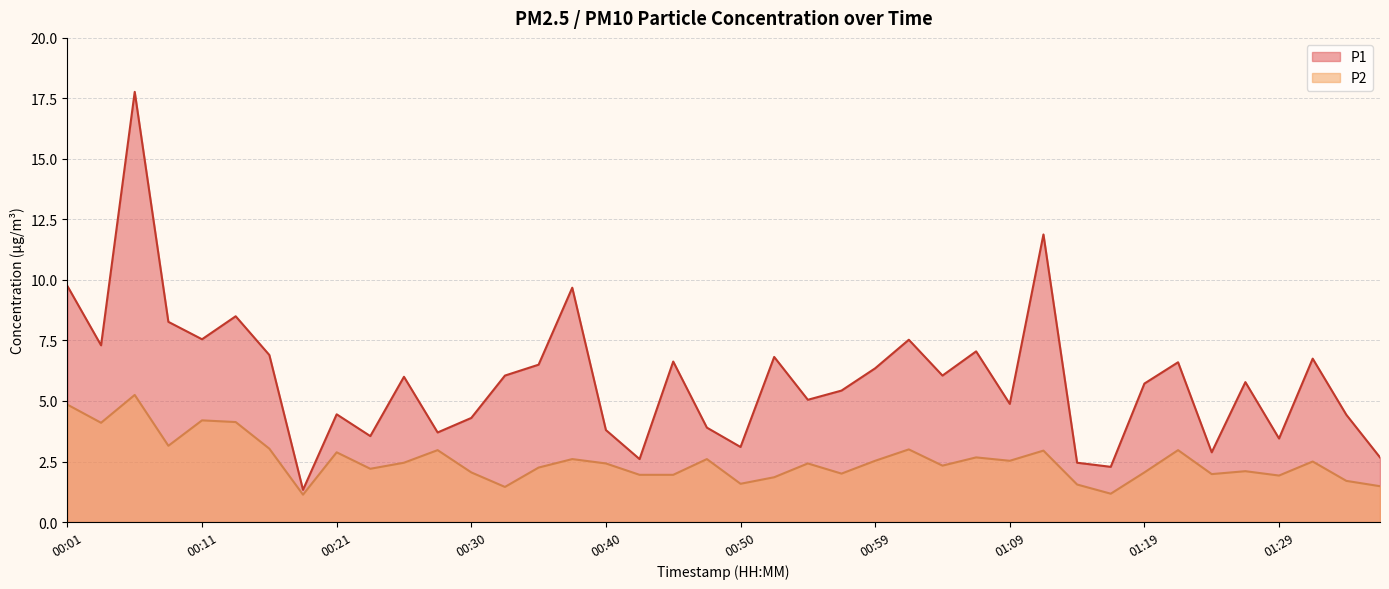

Reading left to right, list all the values displayed in this chart.

P1: 00:01=9.8	00:04=7.3	00:06=17.8	00:08=8.3	00:11=7.5	00:13=8.5	00:16=6.9	00:18=1.3	00:21=4.5	00:23=3.5	00:25=6.0	00:28=3.7	00:30=4.3	00:33=6.0	00:35=6.5	00:38=9.7	00:40=3.8	00:42=2.6	00:45=6.6	00:47=3.9	00:50=3.1	00:52=6.8	00:55=5.0	00:57=5.4	00:59=6.3	01:02=7.5	01:04=6.0	01:07=7.0	01:09=4.9	01:12=11.9	01:14=2.5	01:16=2.3	01:19=5.7	01:21=6.6	01:24=2.9	01:26=5.8	01:29=3.5	01:31=6.8	01:33=4.4	01:36=2.7
P2: 00:01=4.8	00:04=4.1	00:06=5.2	00:08=3.1	00:11=4.2	00:13=4.1	00:16=3.0	00:18=1.1	00:21=2.9	00:23=2.2	00:25=2.5	00:28=3.0	00:30=2.0	00:33=1.4	00:35=2.2	00:38=2.6	00:40=2.4	00:42=1.9	00:45=1.9	00:47=2.6	00:50=1.6	00:52=1.9	00:55=2.4	00:57=2.0	00:59=2.5	01:02=3.0	01:04=2.3	01:07=2.7	01:09=2.5	01:12=3.0	01:14=1.6	01:16=1.2	01:19=2.0	01:21=3.0	01:24=2.0	01:26=2.1	01:29=1.9	01:31=2.5	01:33=1.7	01:36=1.5